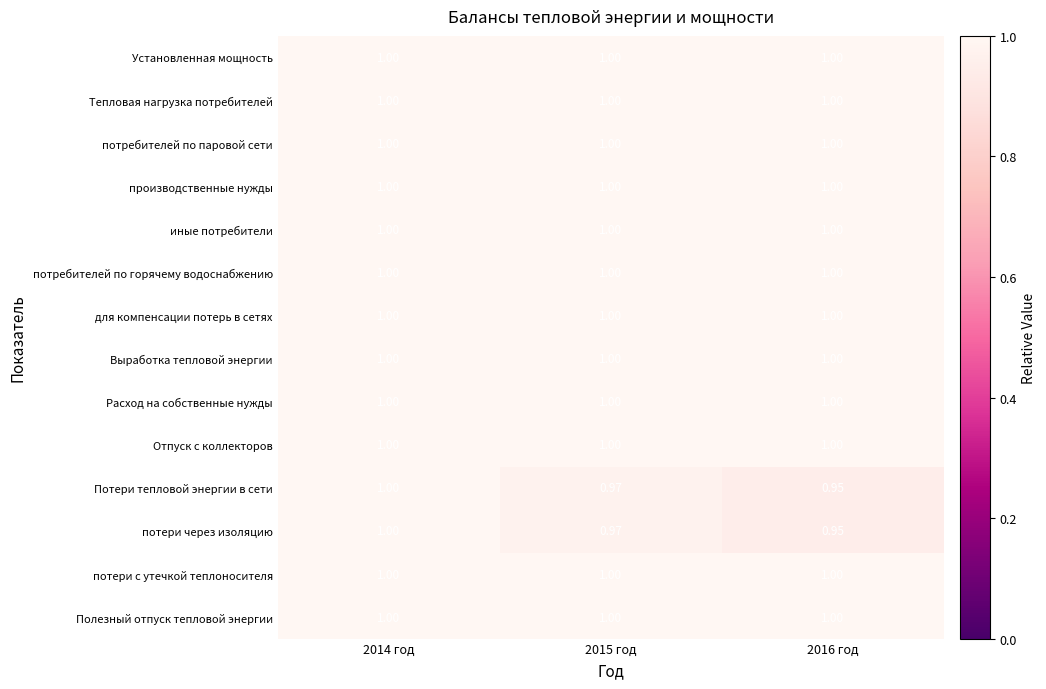

At how many categories does at least one series exceed 0?

3